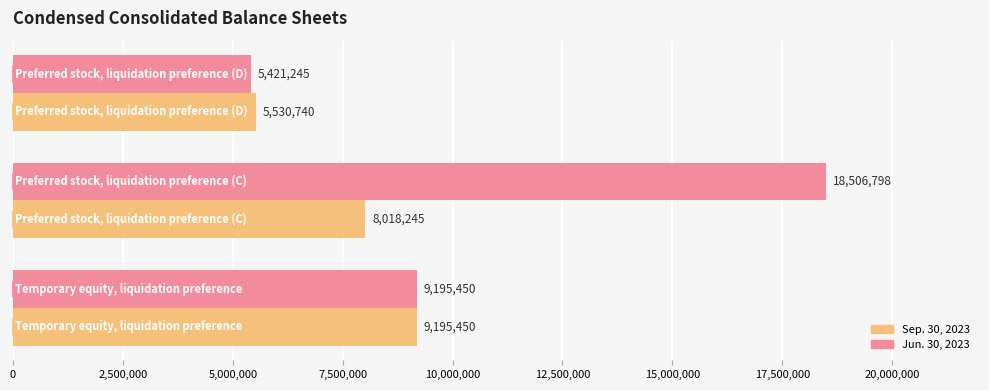

Which series has the widest spread of values?

Jun. 30, 2023